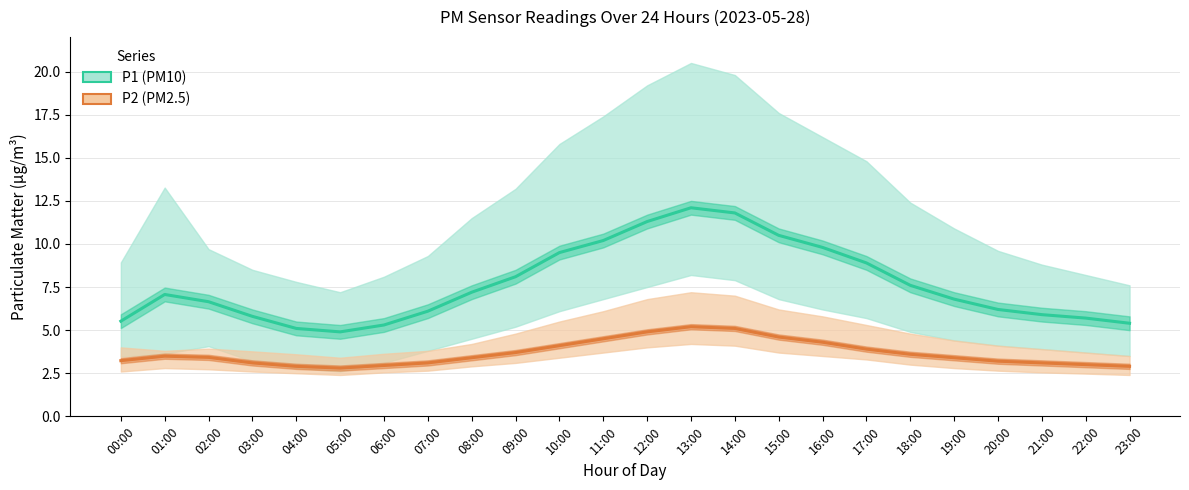

At 07:00, list the series in order from largest to smallest.

P1, P2